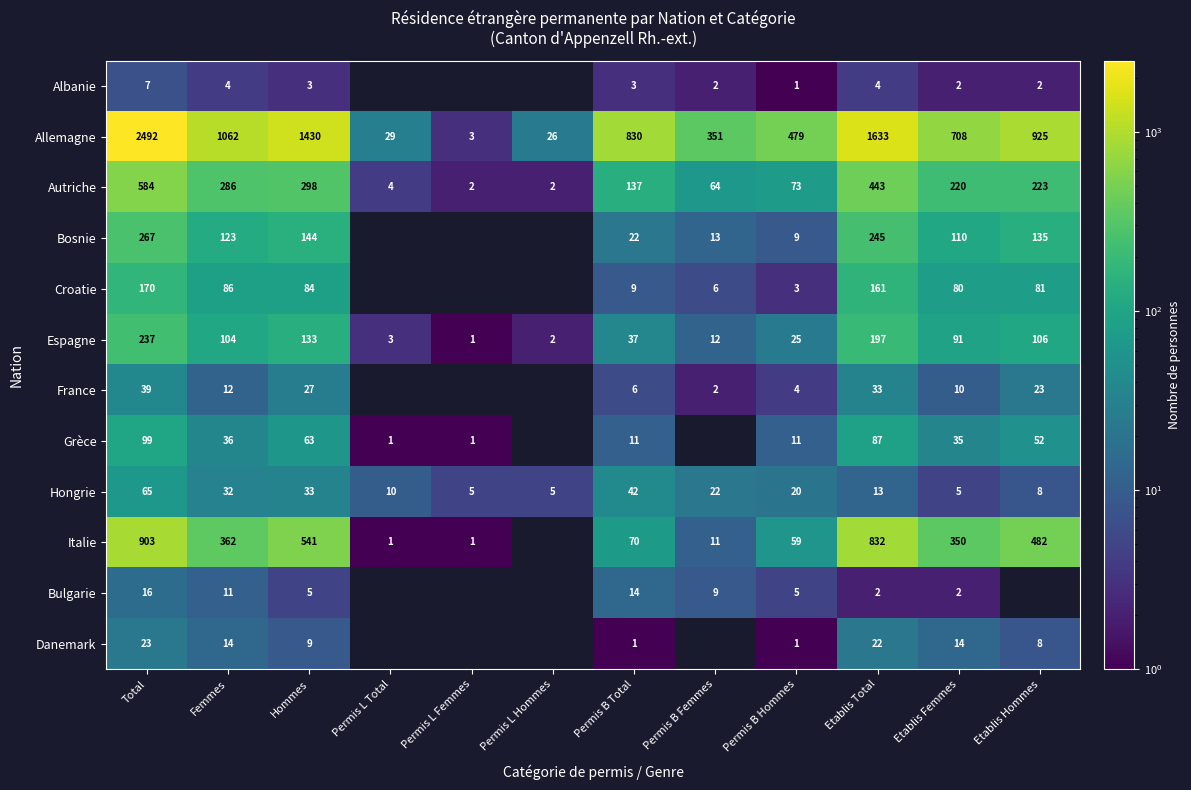

At which category does the chart reach its minimum across all series?

Permis B Hommes